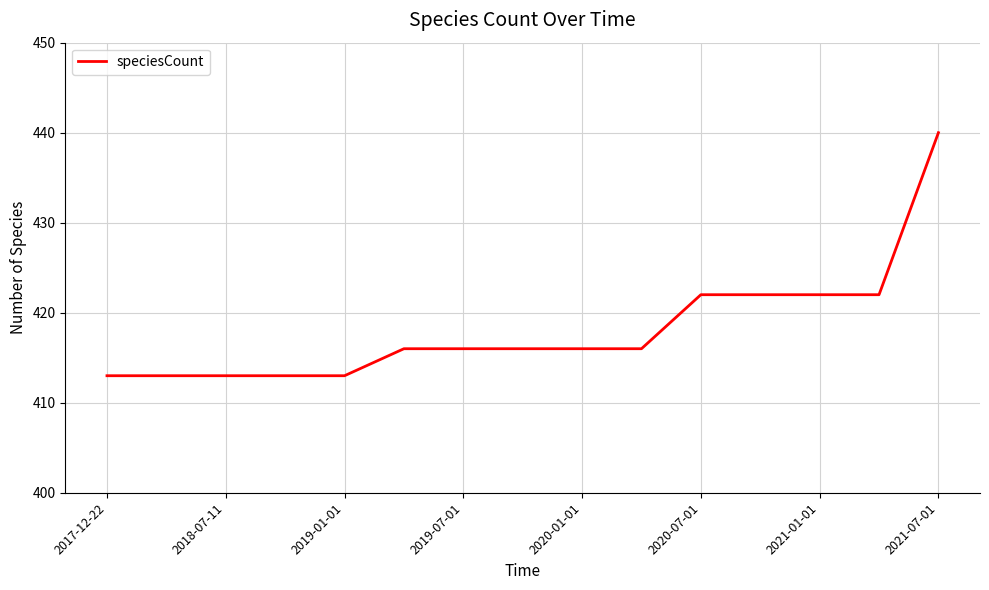

Reading right to left, transcribe all the data shown in this chart.

440	422	422	422	422	416	416	416	416	416	413	413	413	413	413